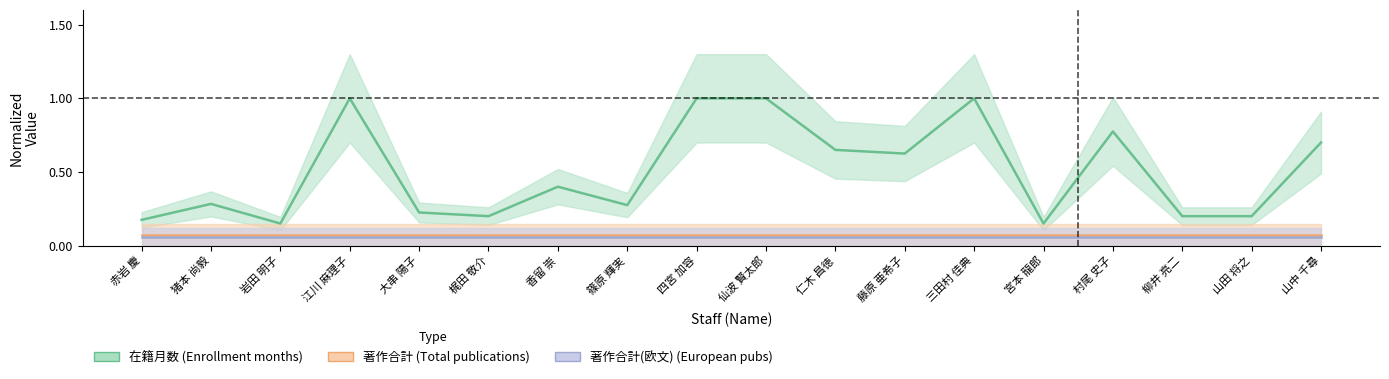

What value does the 在籍月数 series have at 梶田 敬介?

0.2